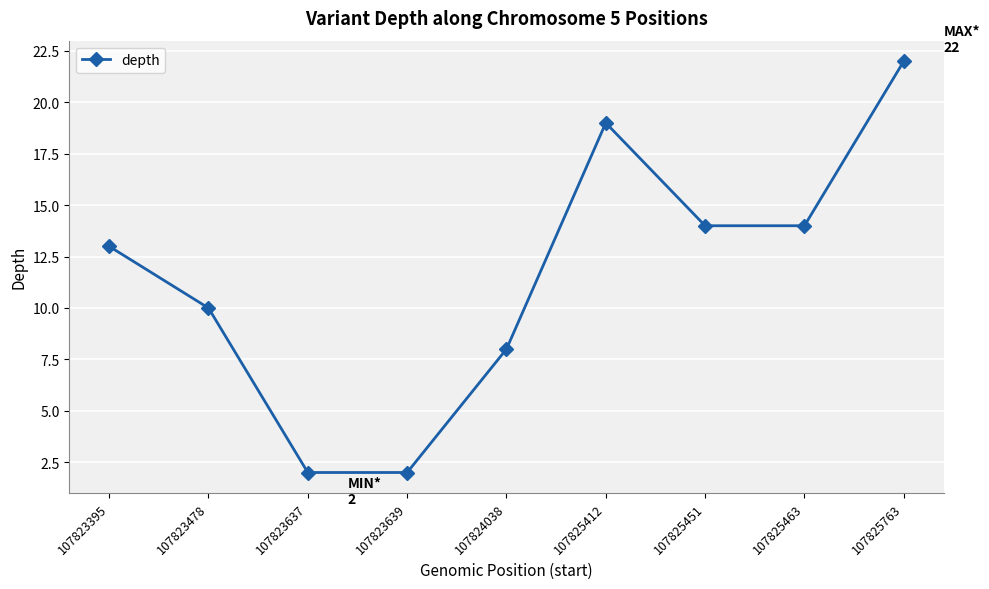

Reading right to left, extract all data points from this chart.

22	14	14	19	8	2	2	10	13